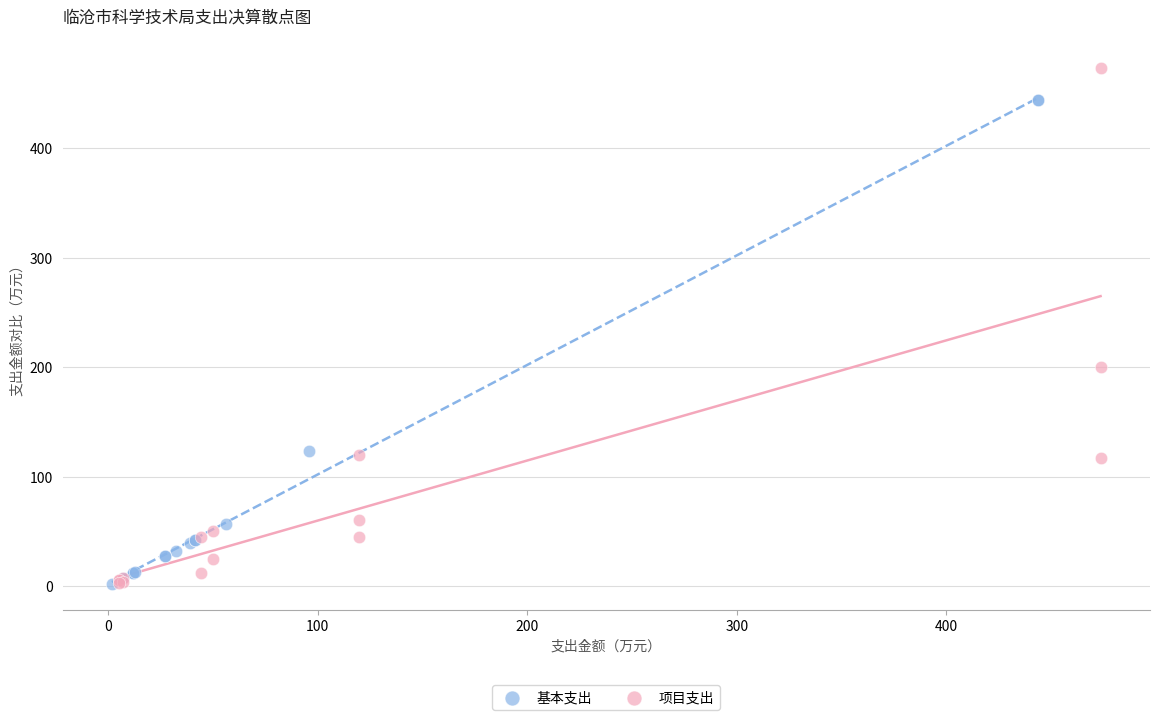

Which series contains the highest Y value?

项目支出